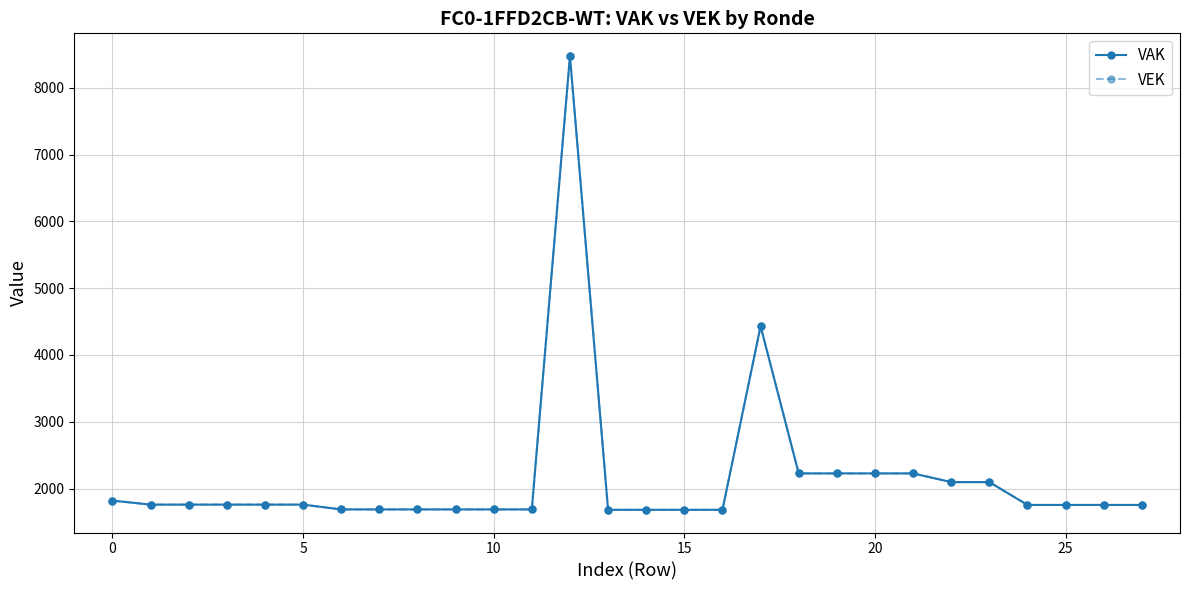

Is this an area chart (filled region under the line)?

No